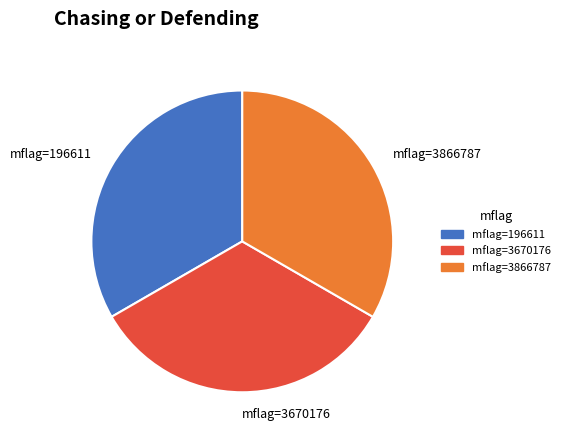

Is the sum of mflag=196611 and mflag=3670176 greater than half?

Yes